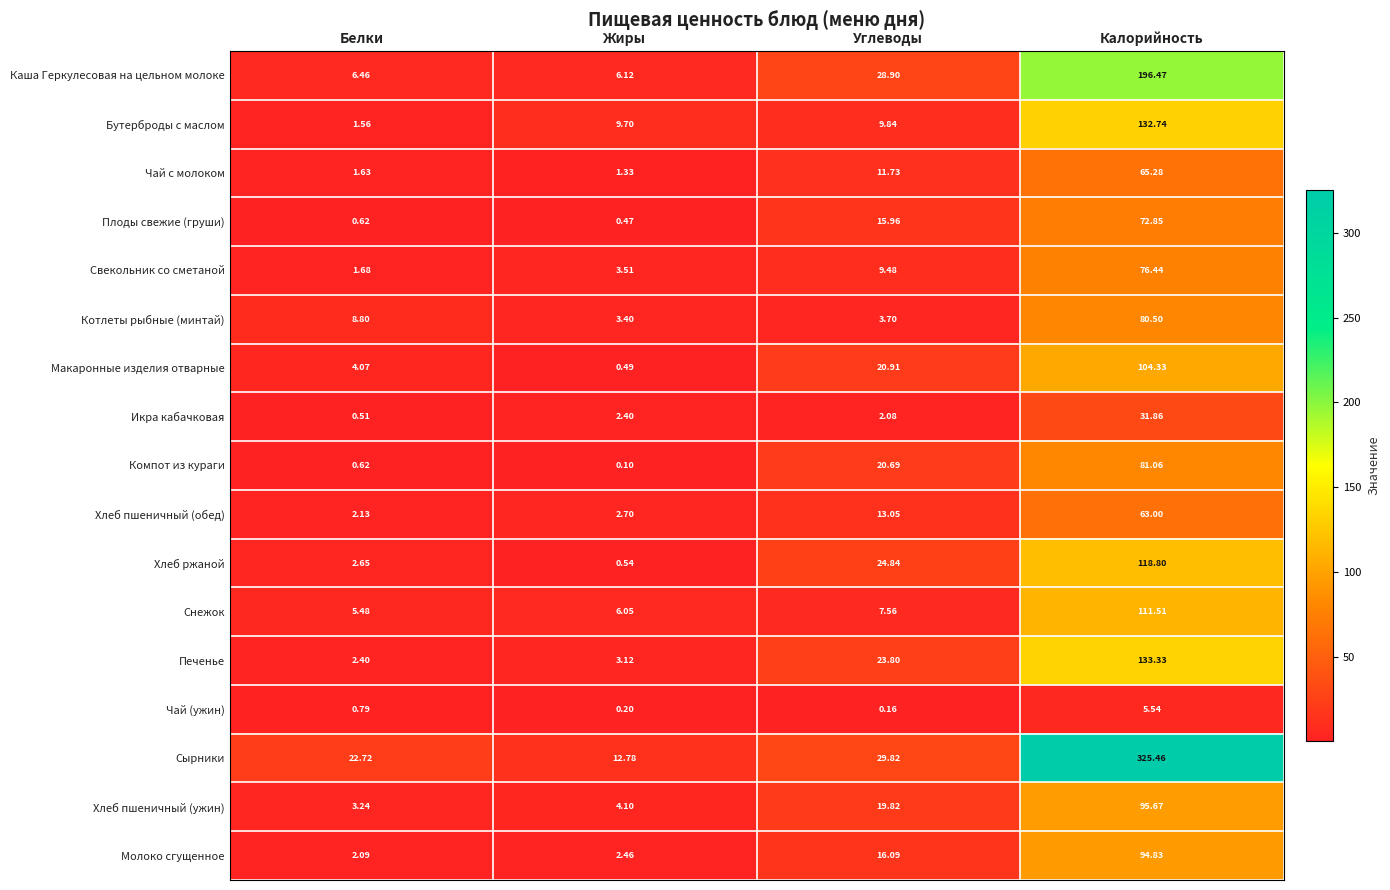

Where does the Сырники series first go above 29?

Углеводы